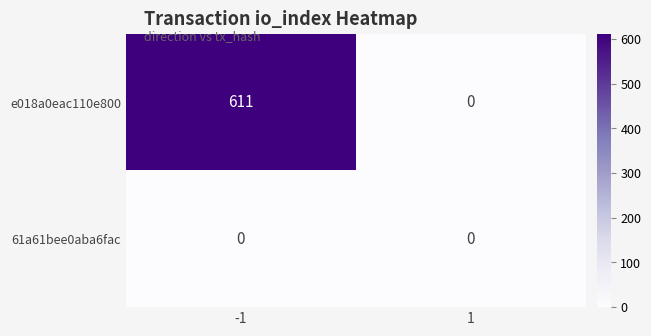

Between -1 and 1, which series saw the biggest shift?

e018a0eac110e800